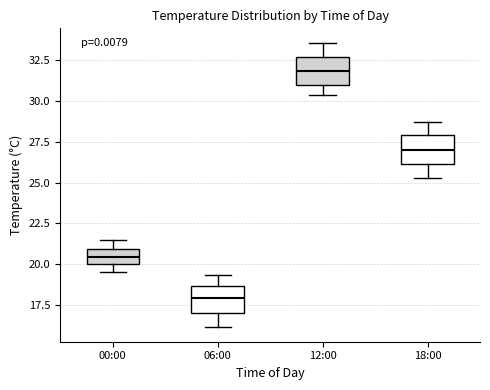

Where is the upper edge of the box for 12:00 on the y-axis? The values are not printed on the chart, so give them approximately, as read against the axis.

32.5